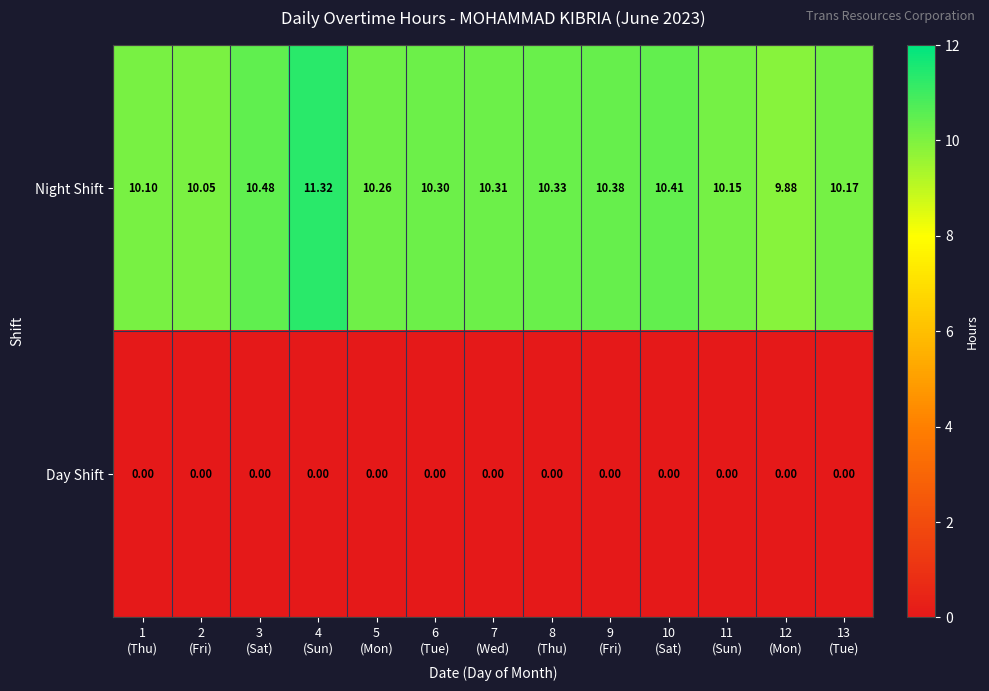

Rank the series by their average value, from lowest to highest.

Day Shift, Night Shift